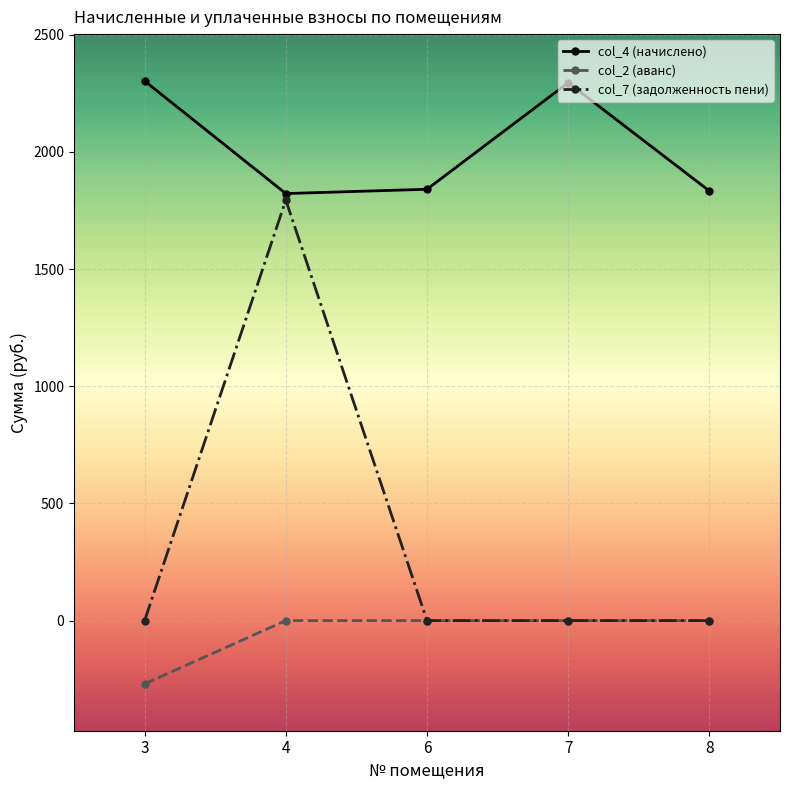

What is the total value across all series at 8?

1833.0